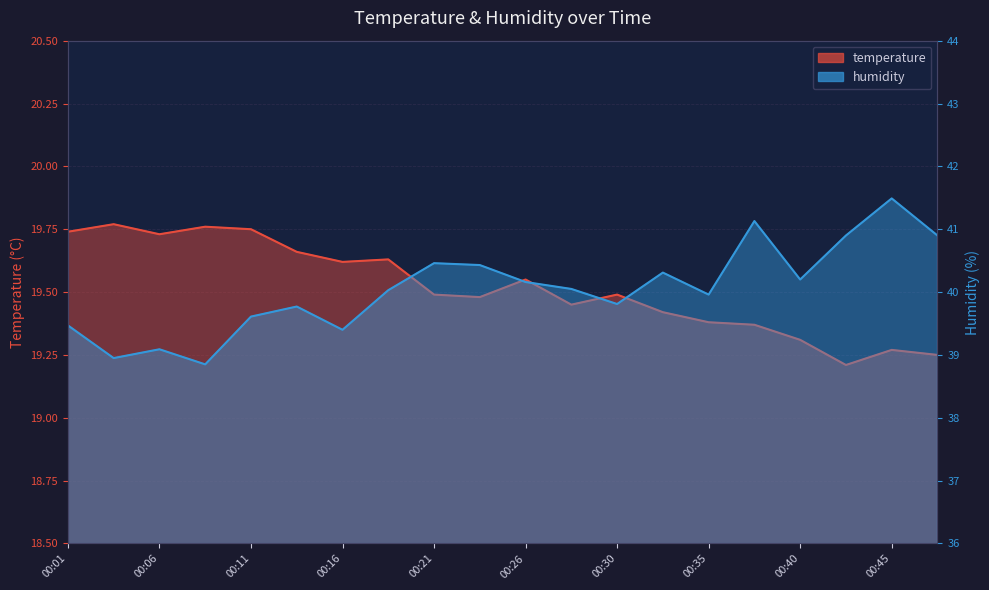

Count the temperature values in the range 19 to 20.

20